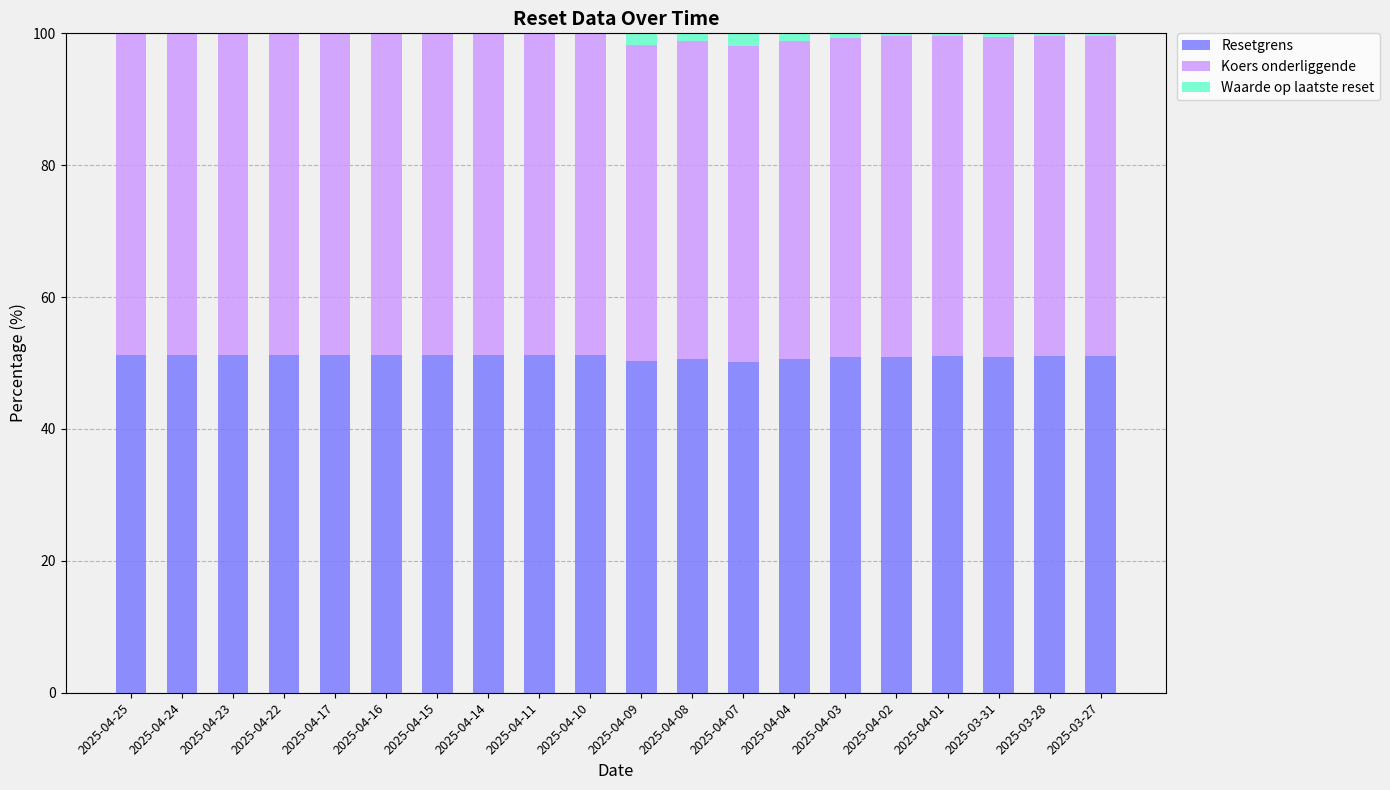

What is the highest value of the Resetgrens series?

51.2